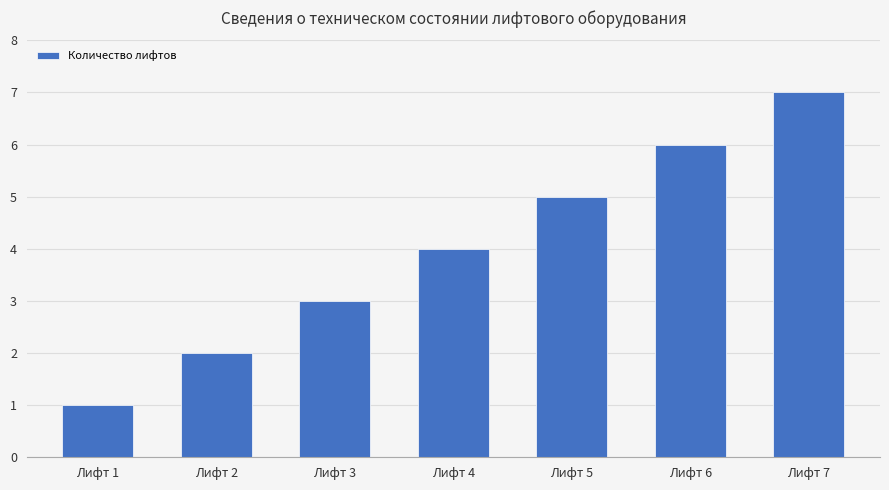

What is the greatest value displayed?

7